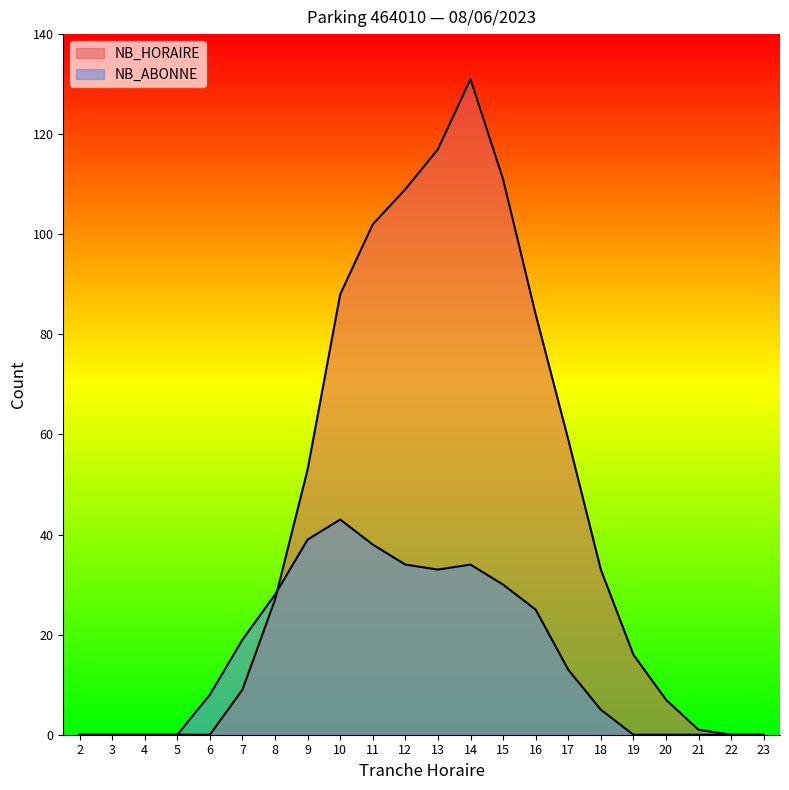

At how many categories does at least one series exceed 85?

6